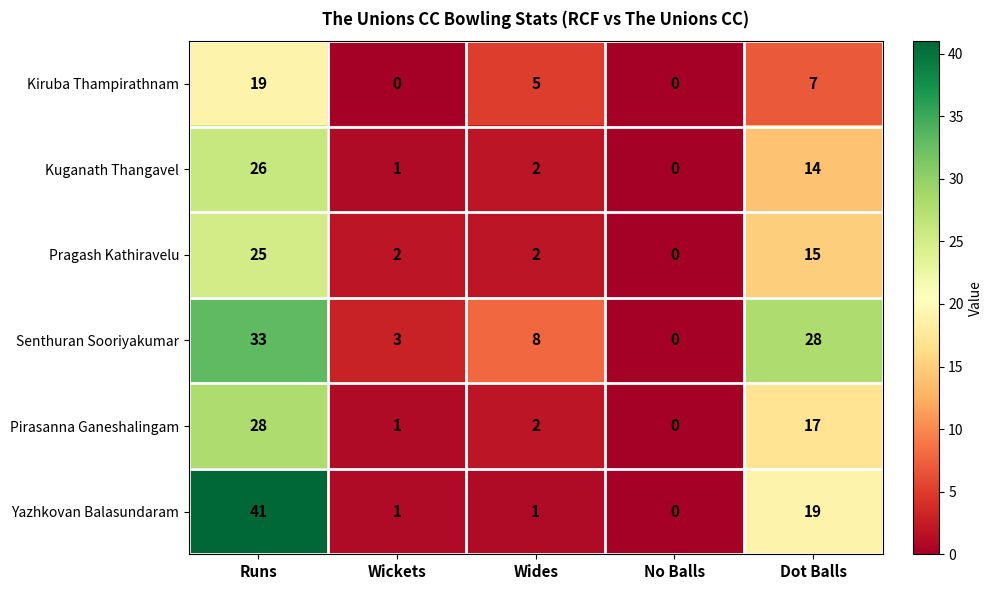

How many distinct data groups are displayed?

6